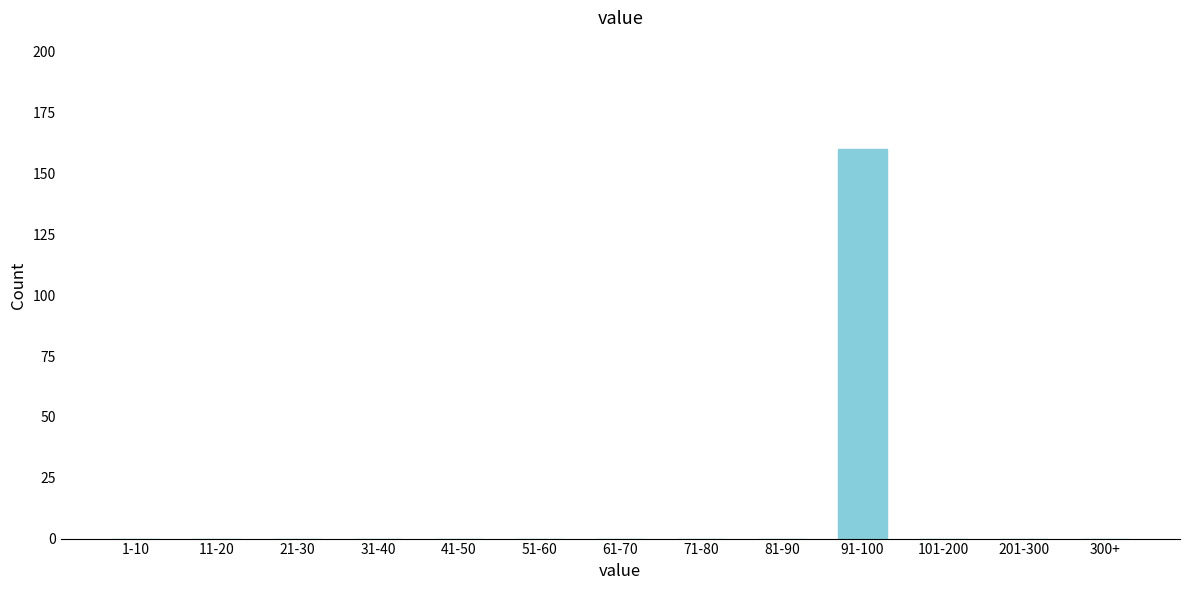

Reading right to left, list all the values displayed in this chart.

300+=0	201-300=0	101-200=0	91-100=160	81-90=0	71-80=0	61-70=0	51-60=0	41-50=0	31-40=0	21-30=0	11-20=0	1-10=0